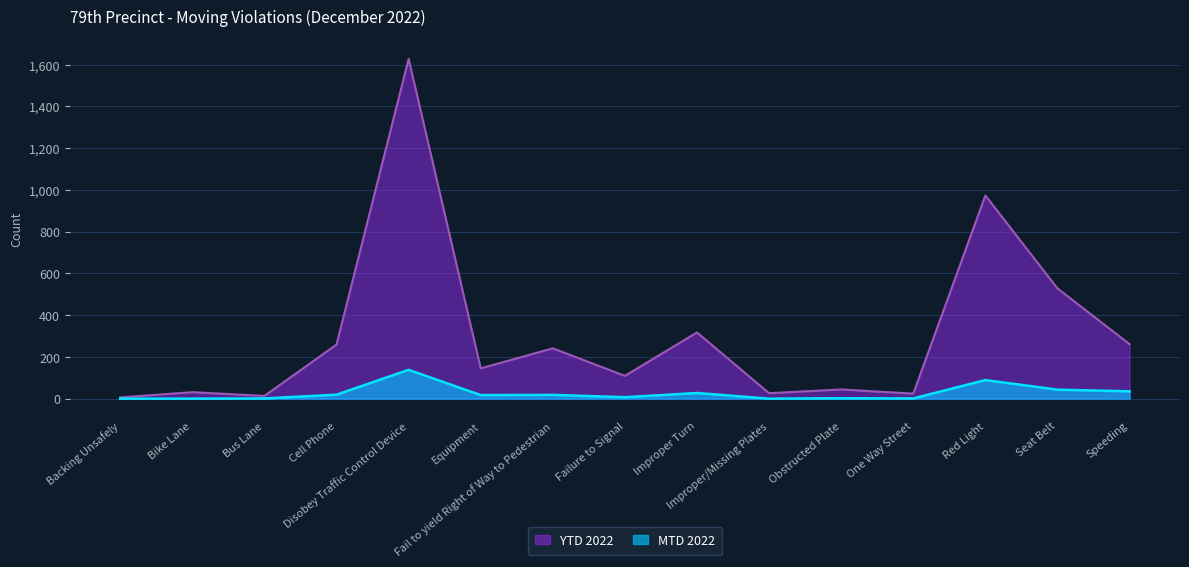

What is the spread (max minus min) of values at One Way Street?

23